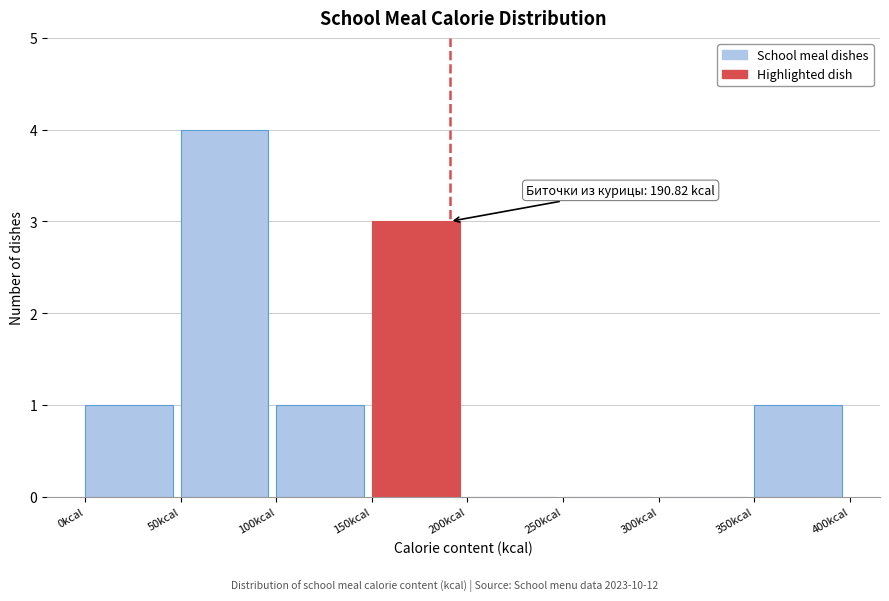

Which range on the x-axis has the tallest bar?

50 to 100